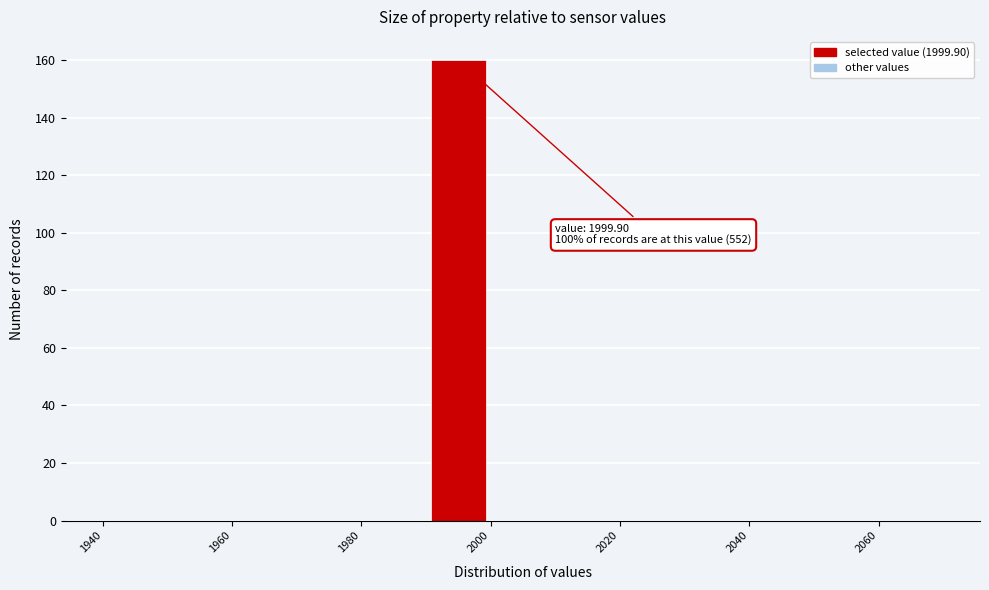

Which range on the x-axis has the tallest bar?

1990 to 2000